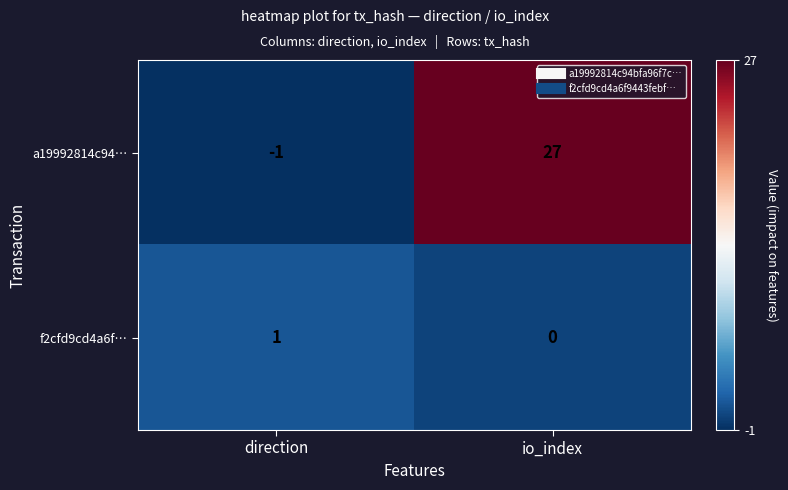

Reading right to left, extract all data points from this chart.

a19992814c94…: io_index=27	direction=-1
f2cfd9cd4a6f…: io_index=0	direction=1